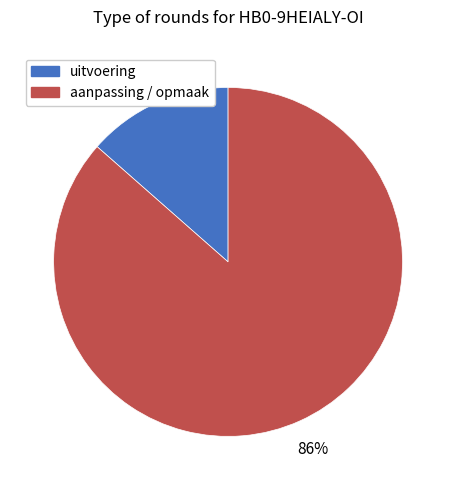

To the nearest percent, what is the average slice percentage?

50%